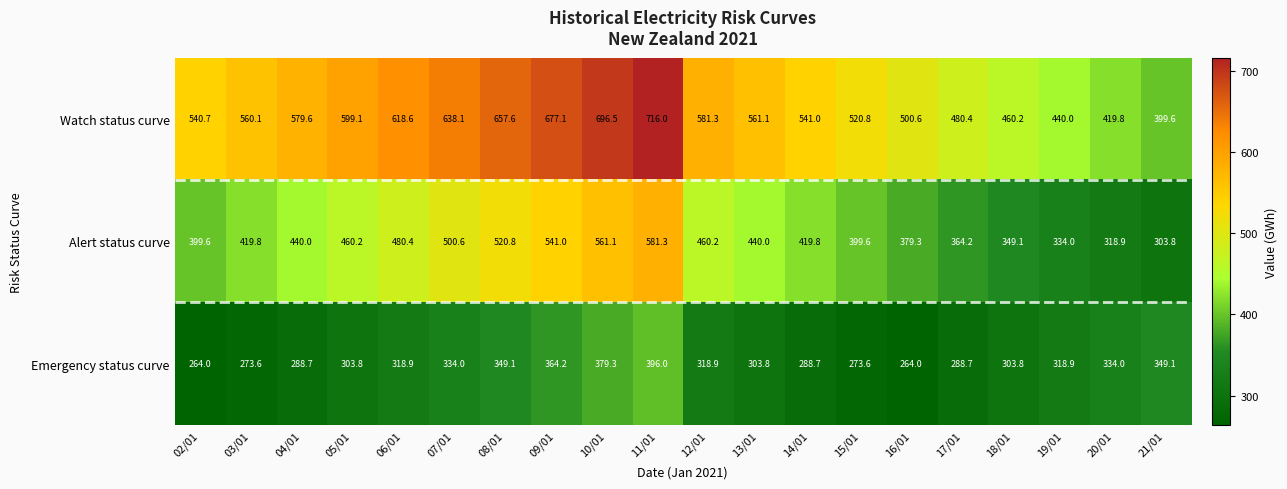

Rank the series by their average value, from lowest to highest.

Emergency status curve, Alert status curve, Watch status curve